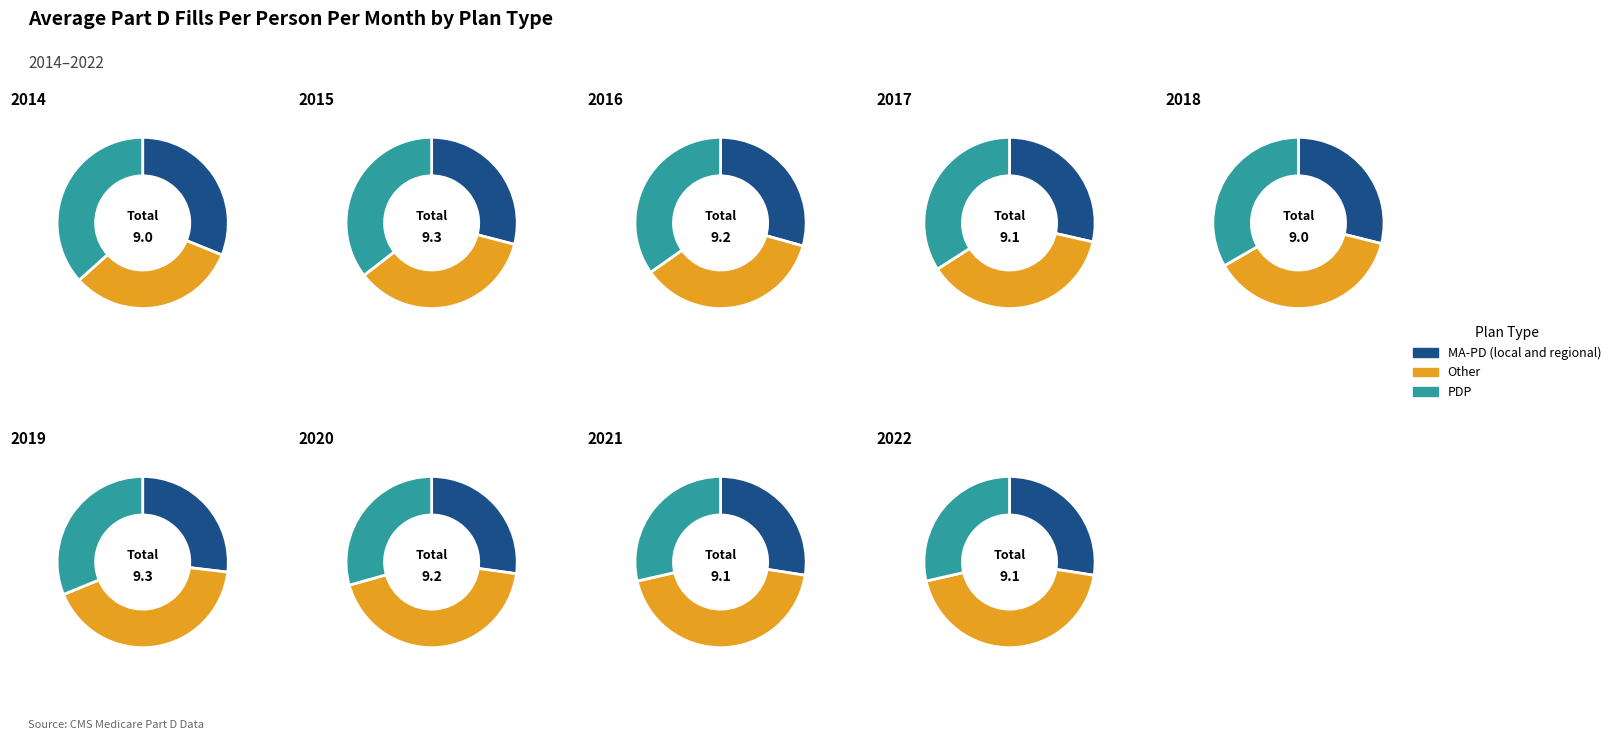

Is there any slice that represents more than half of the pie?

No